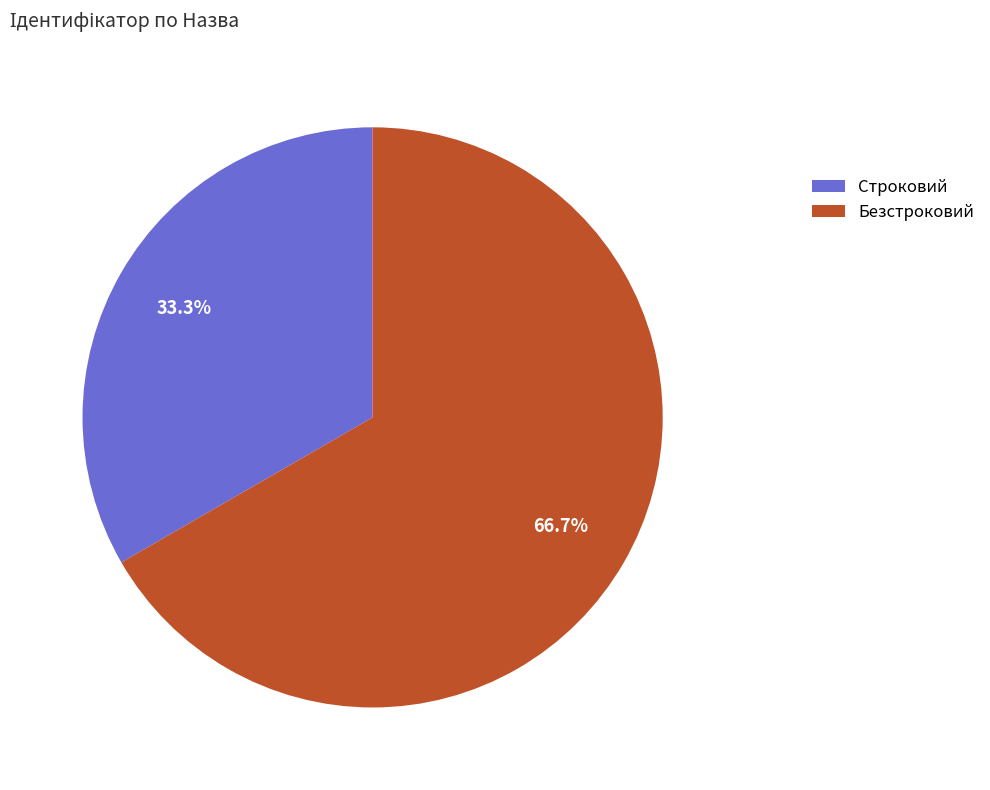

How many segments does this pie chart have?

2